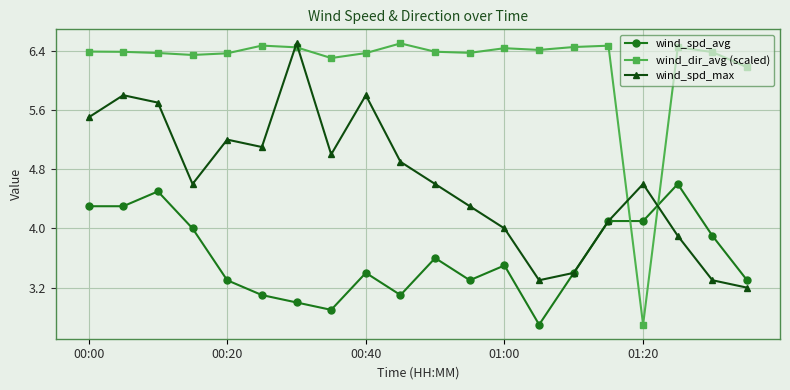

Which series has the largest total across all categories?

wind_dir_avg (scaled)